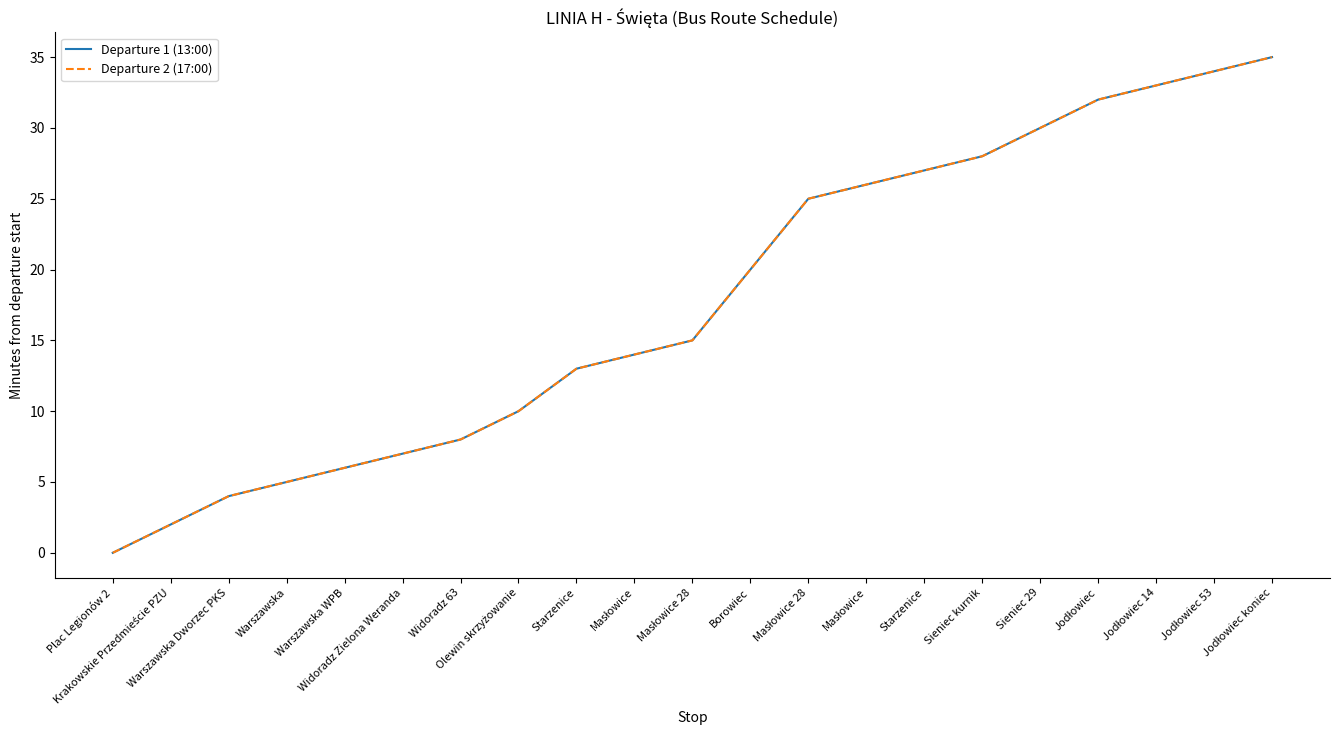

Reading left to right, extract all data points from this chart.

Departure 1 (13:00): 0	2	4	5	6	7	8	10	13	14	15	20	25	26	27	28	30	32	33	34	35
Departure 2 (17:00): 0	2	4	5	6	7	8	10	13	14	15	20	25	26	27	28	30	32	33	34	35